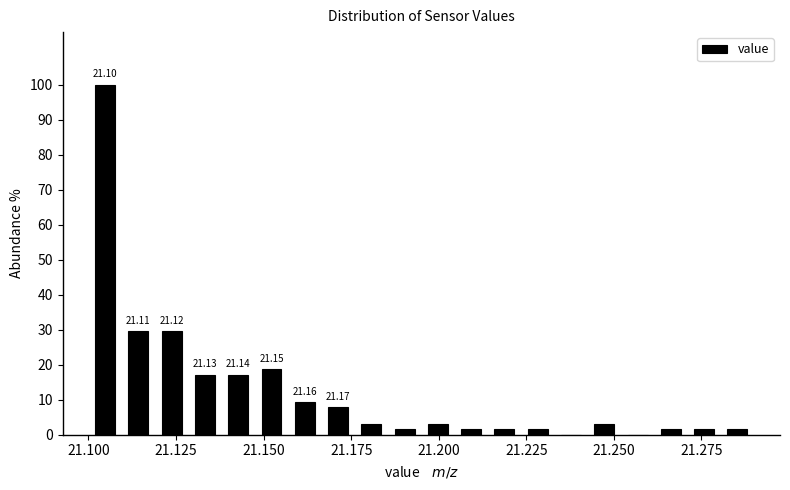

Read against the x-axis, roughly where is the centre of the tallest bar?

21.105